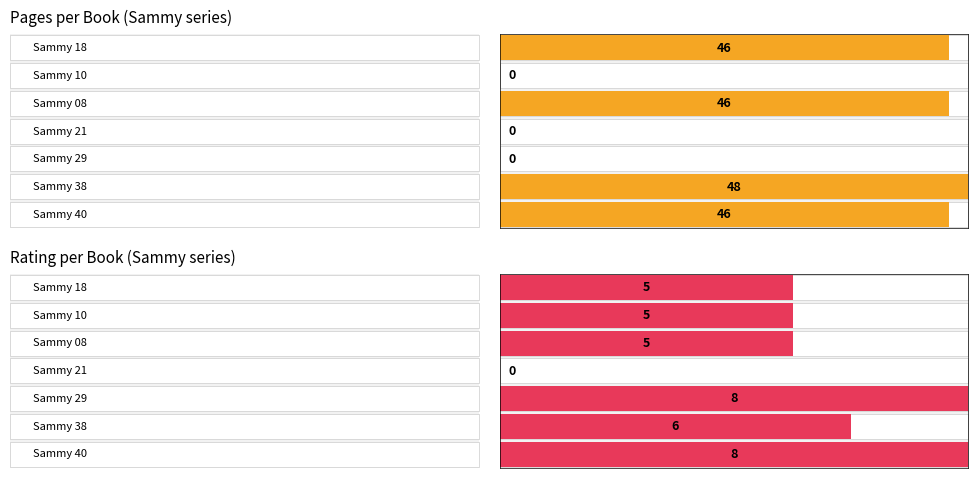

Reading left to right, what are all the values shown in this chart?

pages: Sammy 18=46	Sammy 10=0	Sammy 08=46	Sammy 21=0	Sammy 29=0	Sammy 38=48	Sammy 40=46
rating: Sammy 18=5	Sammy 10=5	Sammy 08=5	Sammy 21=0	Sammy 29=8	Sammy 38=6	Sammy 40=8